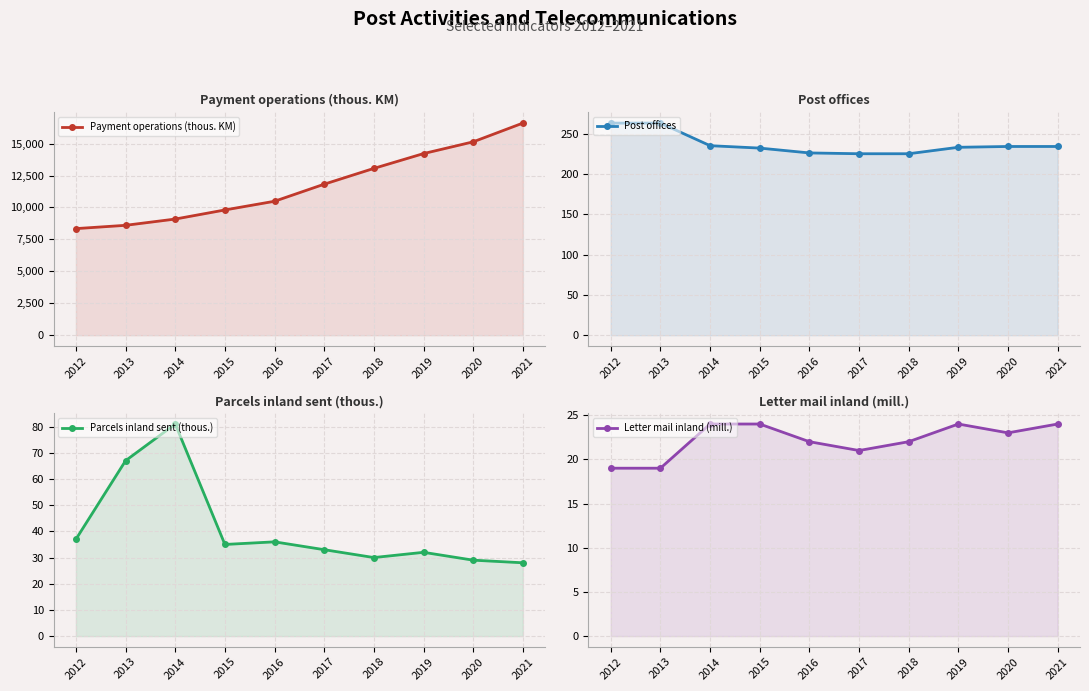

At which category is the sum across all series the highest?

2021